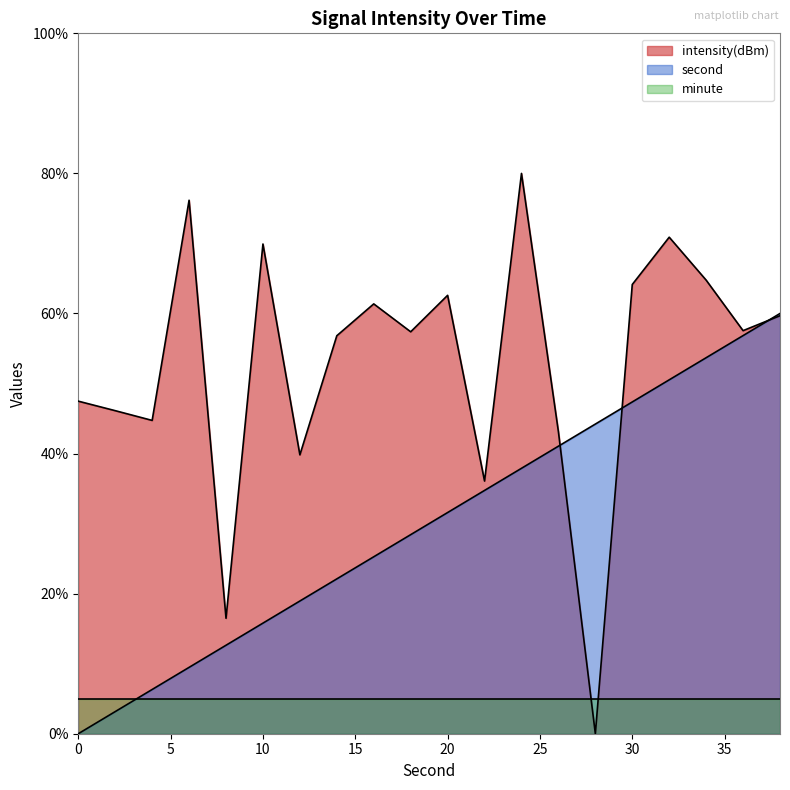

What is the average value of the intensity(dBm) series?

52.8